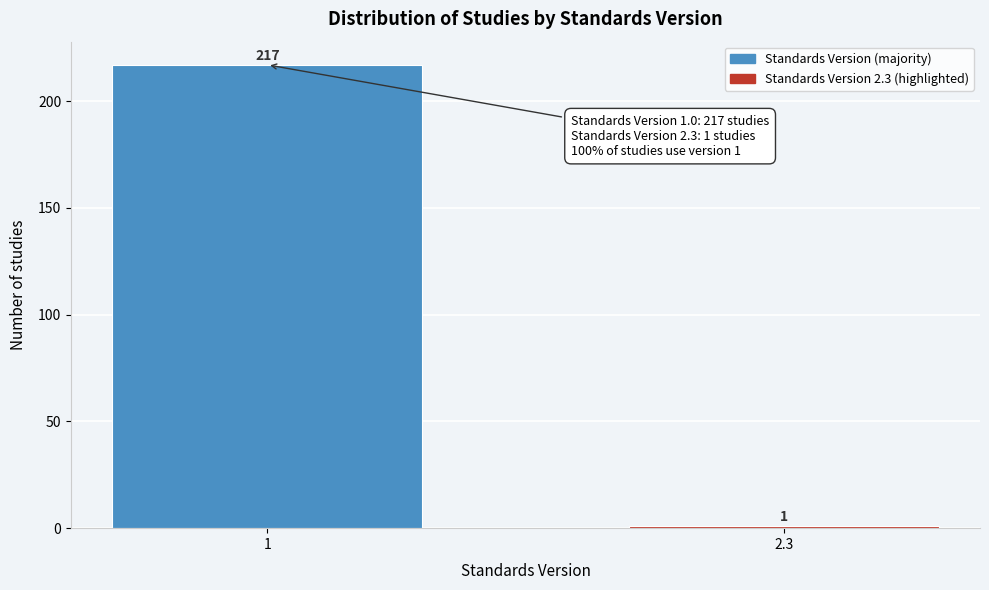

Reading left to right, what are all the values shown in this chart?

217	1